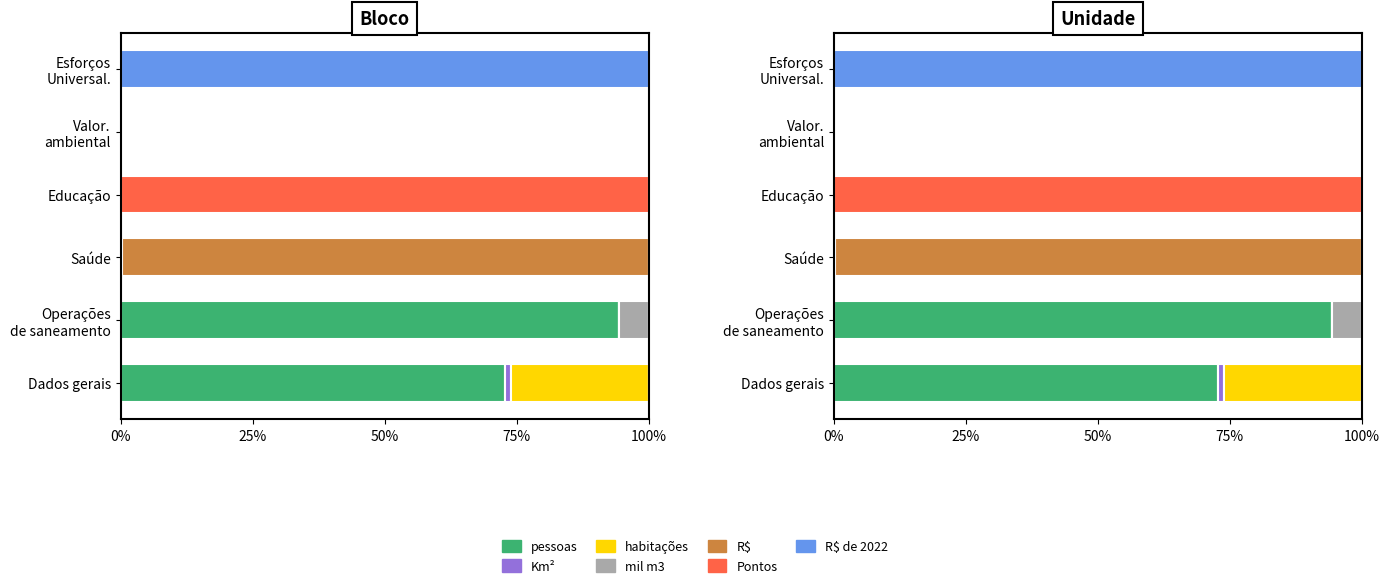

At which label is Km² closest to 0?

Operações de saneamento